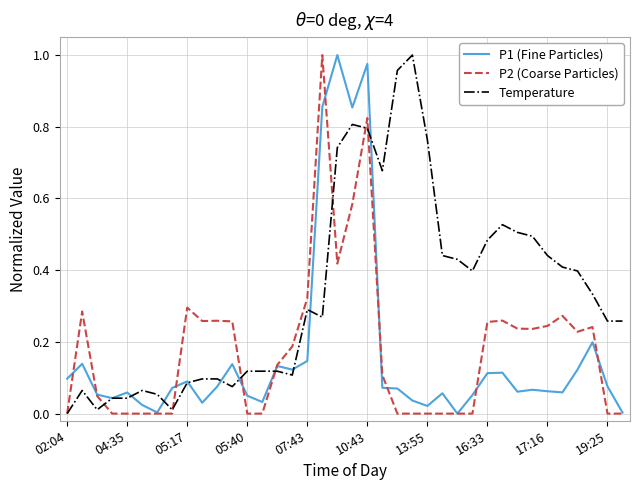

What is the average value of the Temperature series?

0.3